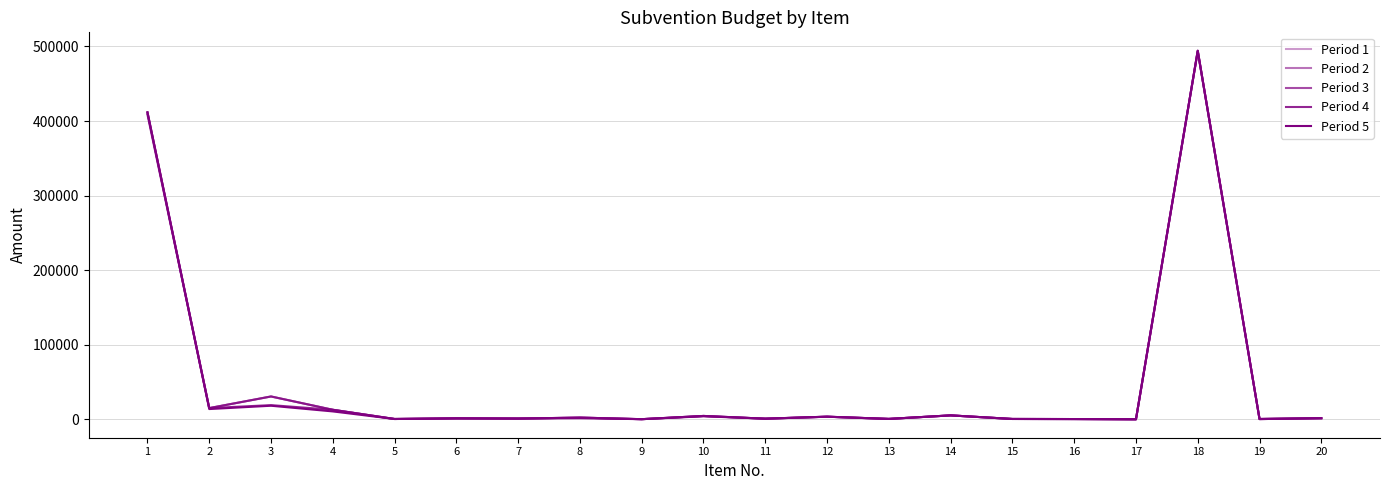

Does the chart display data point markers on the line(s)?

No